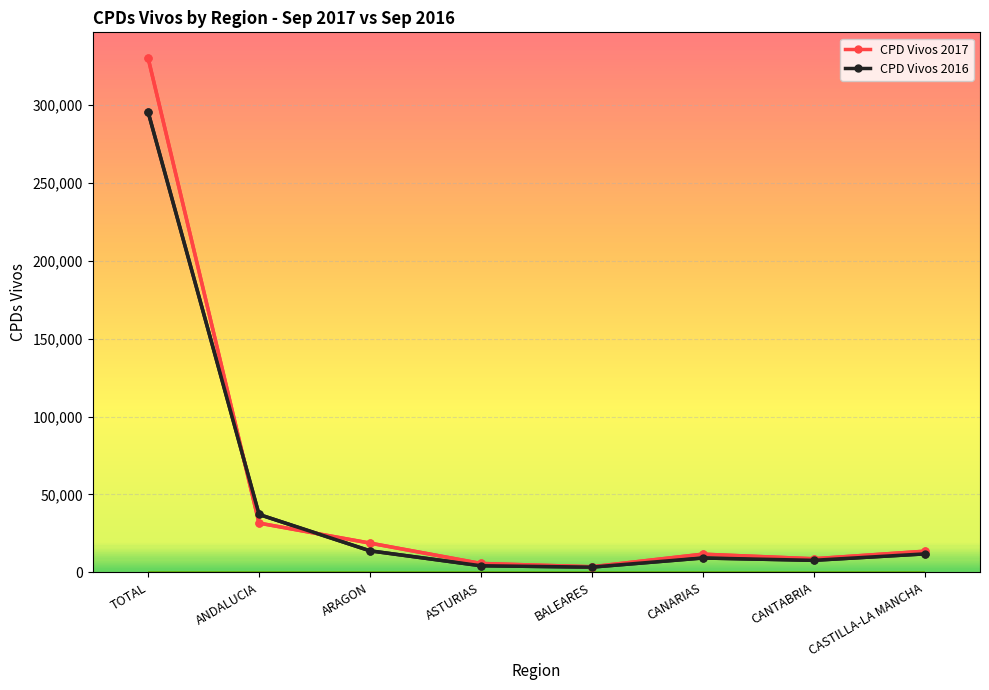

What is the difference between the maximum and minimum values in the CPD Vivos 2016 series?

292169